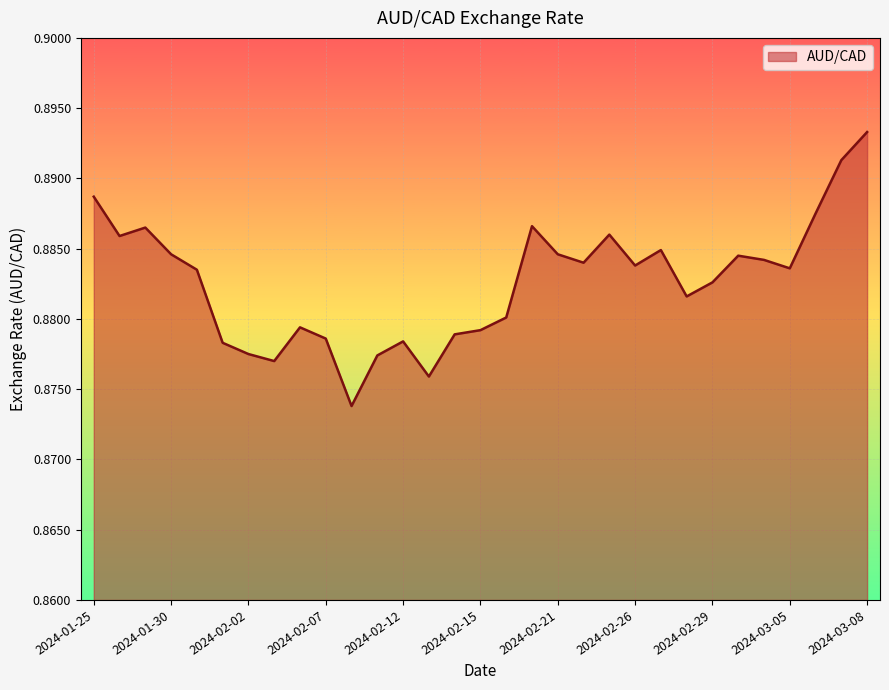

Does the chart have visible grid lines?

Yes